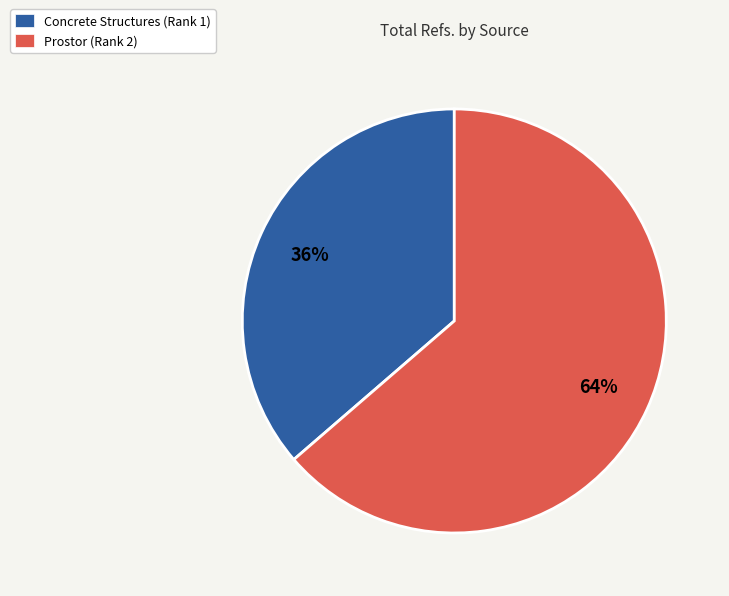

The Concrete Structures (Rank 1) slice represents 36% of the pie. True or false?

True